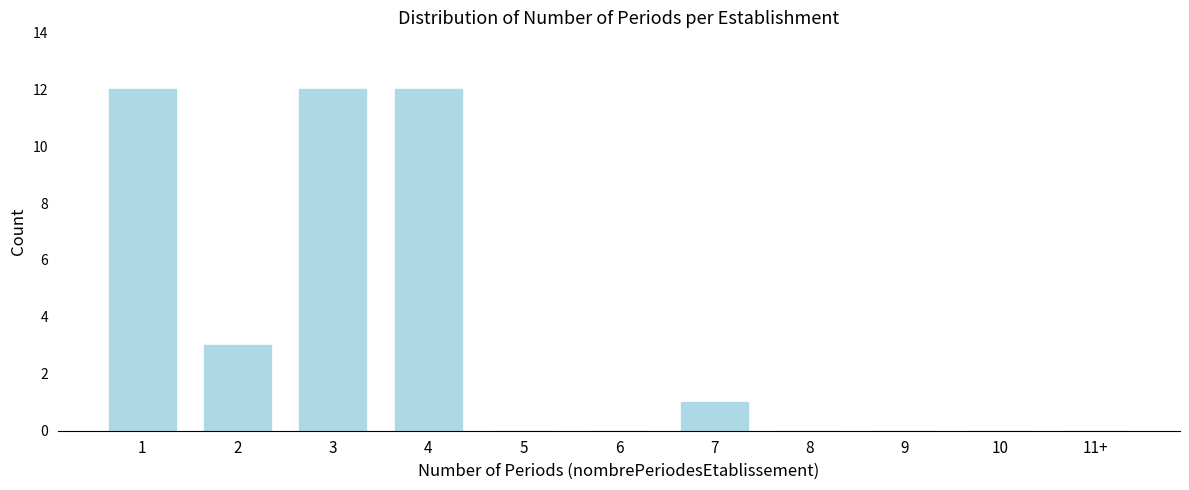

Reading left to right, transcribe all the data shown in this chart.

1=12	2=3	3=12	4=12	5=0	6=0	7=1	8=0	9=0	10=0	11+=0